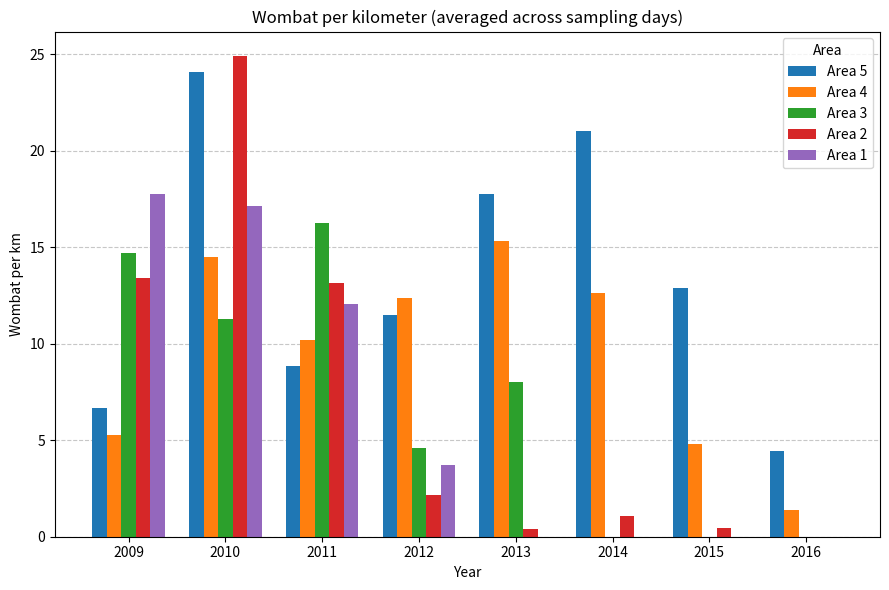

What is the difference between the Area 3 values at 2012 and 2009?

10.1